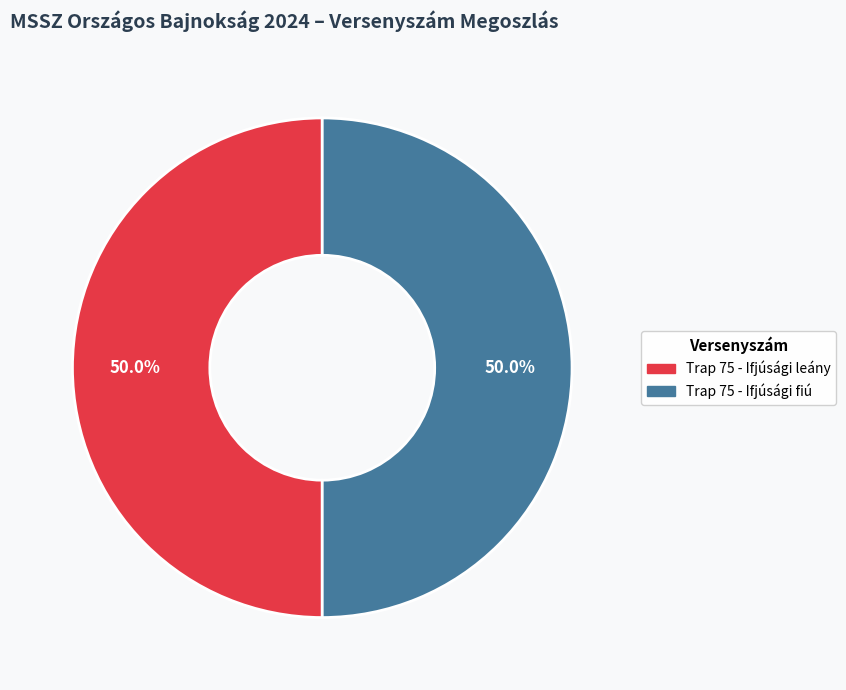

What percentage do Trap 75 - Ifjúsági leány and Trap 75 - Ifjúsági fiú together represent?

100.0%